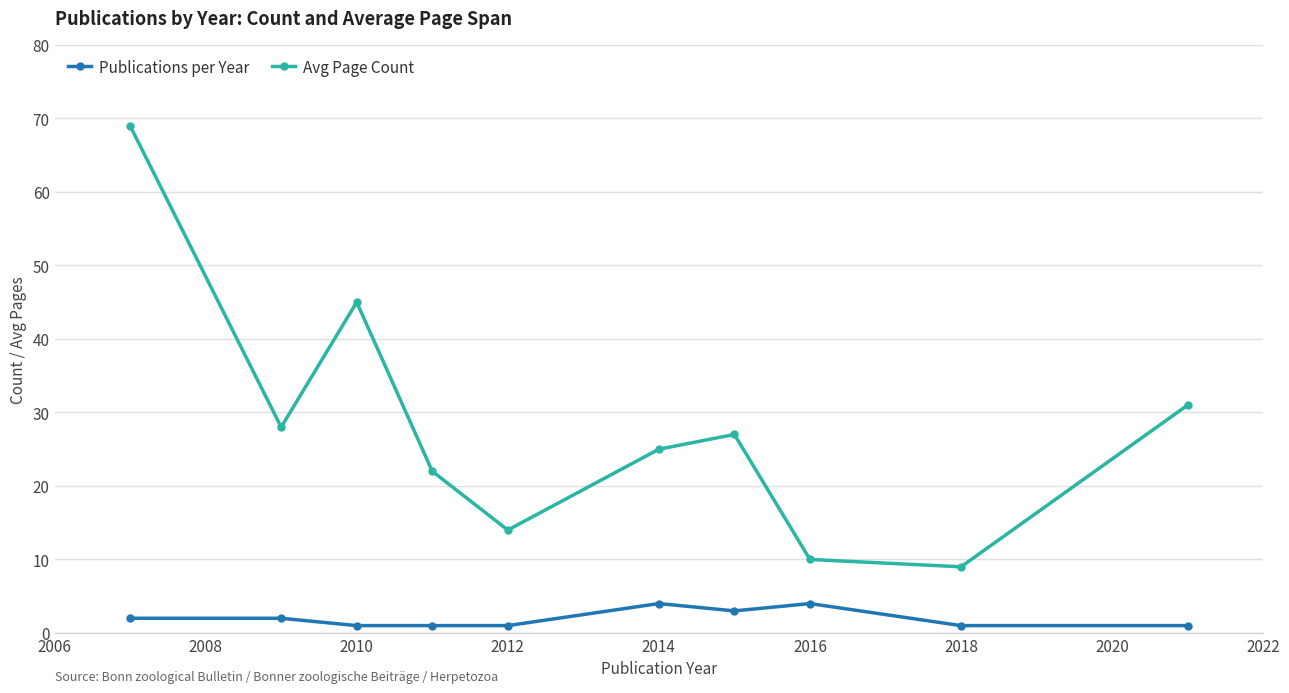

What are all the series names shown in the legend?

Publications per Year, Avg Page Count